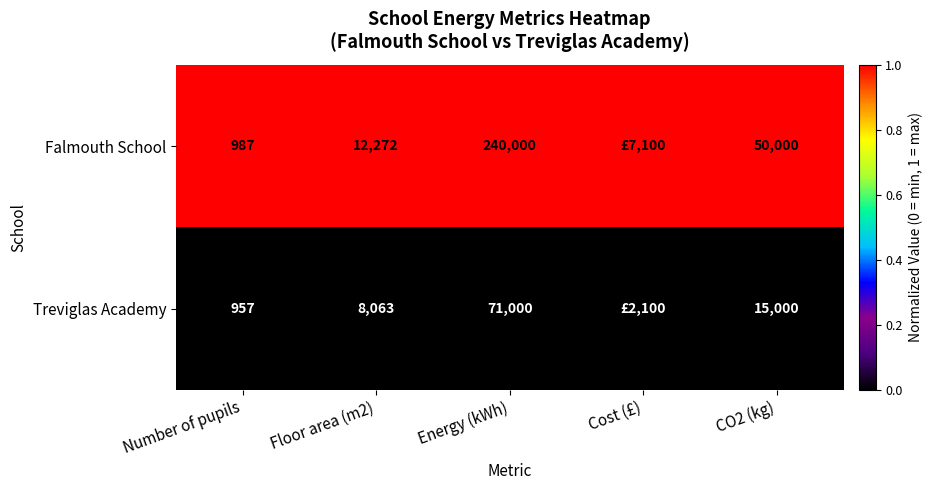

At which category is the sum across all series the highest?

Energy (kWh)